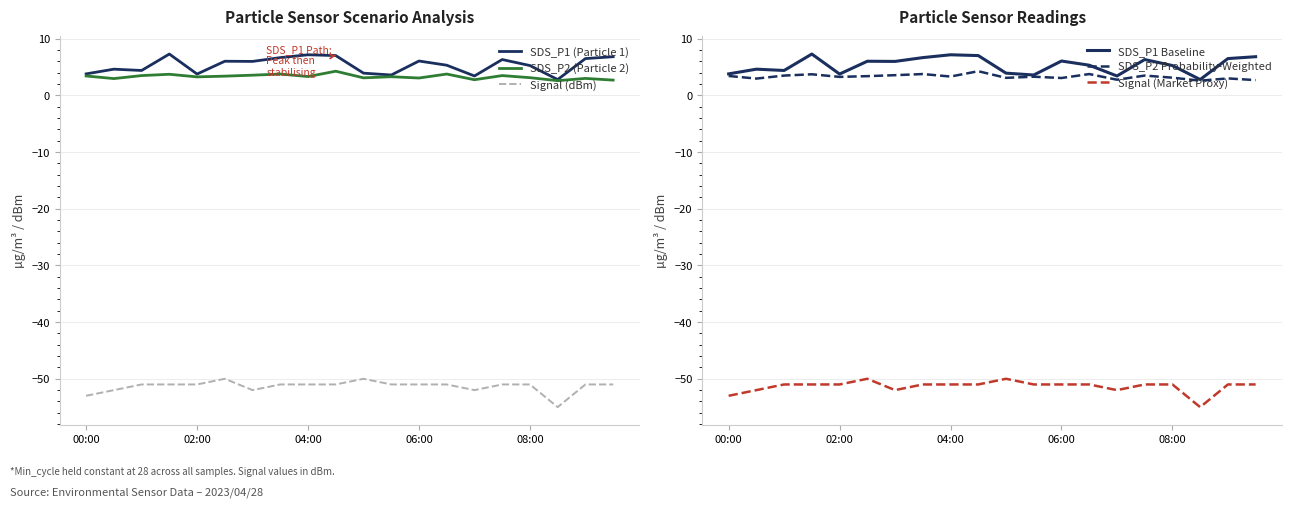

How many interior local valleys does the SDS_P2 Probability-Weighted series have?

7